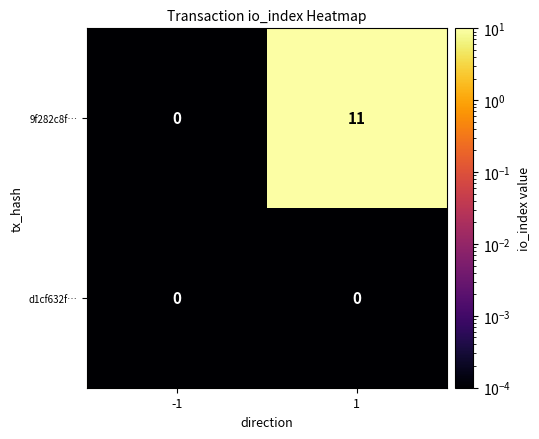

Reading right to left, what are all the values shown in this chart?

9f282c8f…: 11	0
d1cf632f…: 0	0